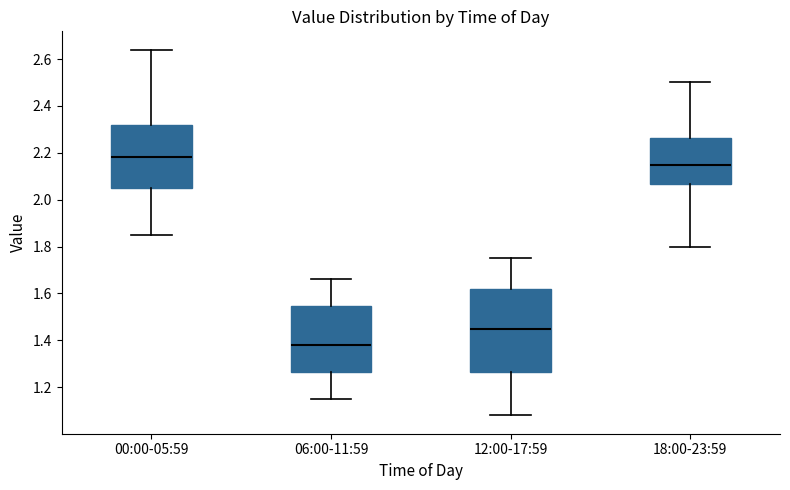

Where is the upper edge of the box for 06:00-11:59 on the y-axis? The values are not printed on the chart, so give them approximately, as read against the axis.

1.54